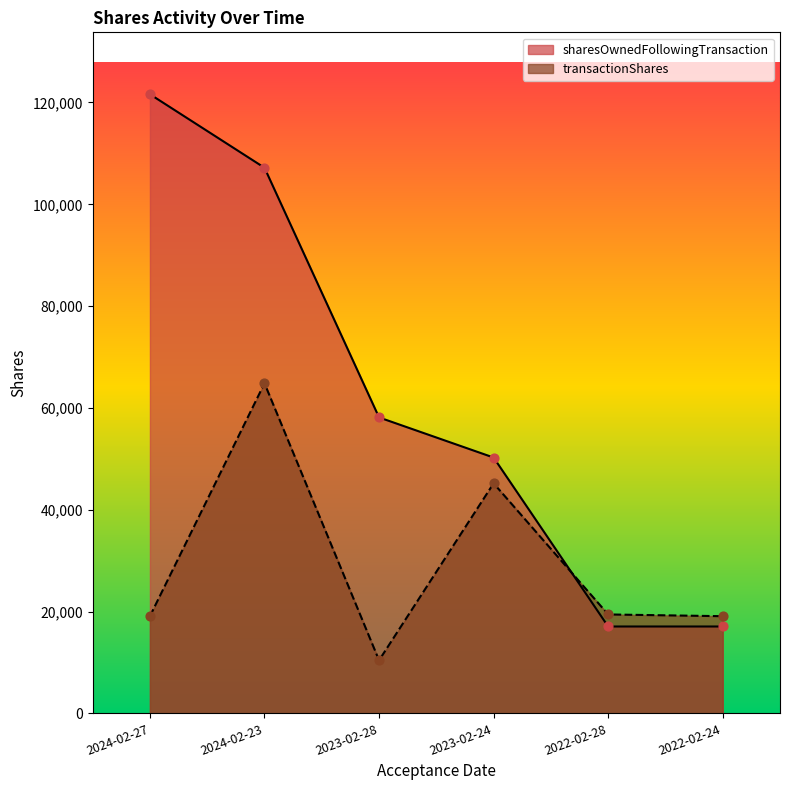

What are all the series names shown in the legend?

sharesOwnedFollowingTransaction, transactionShares